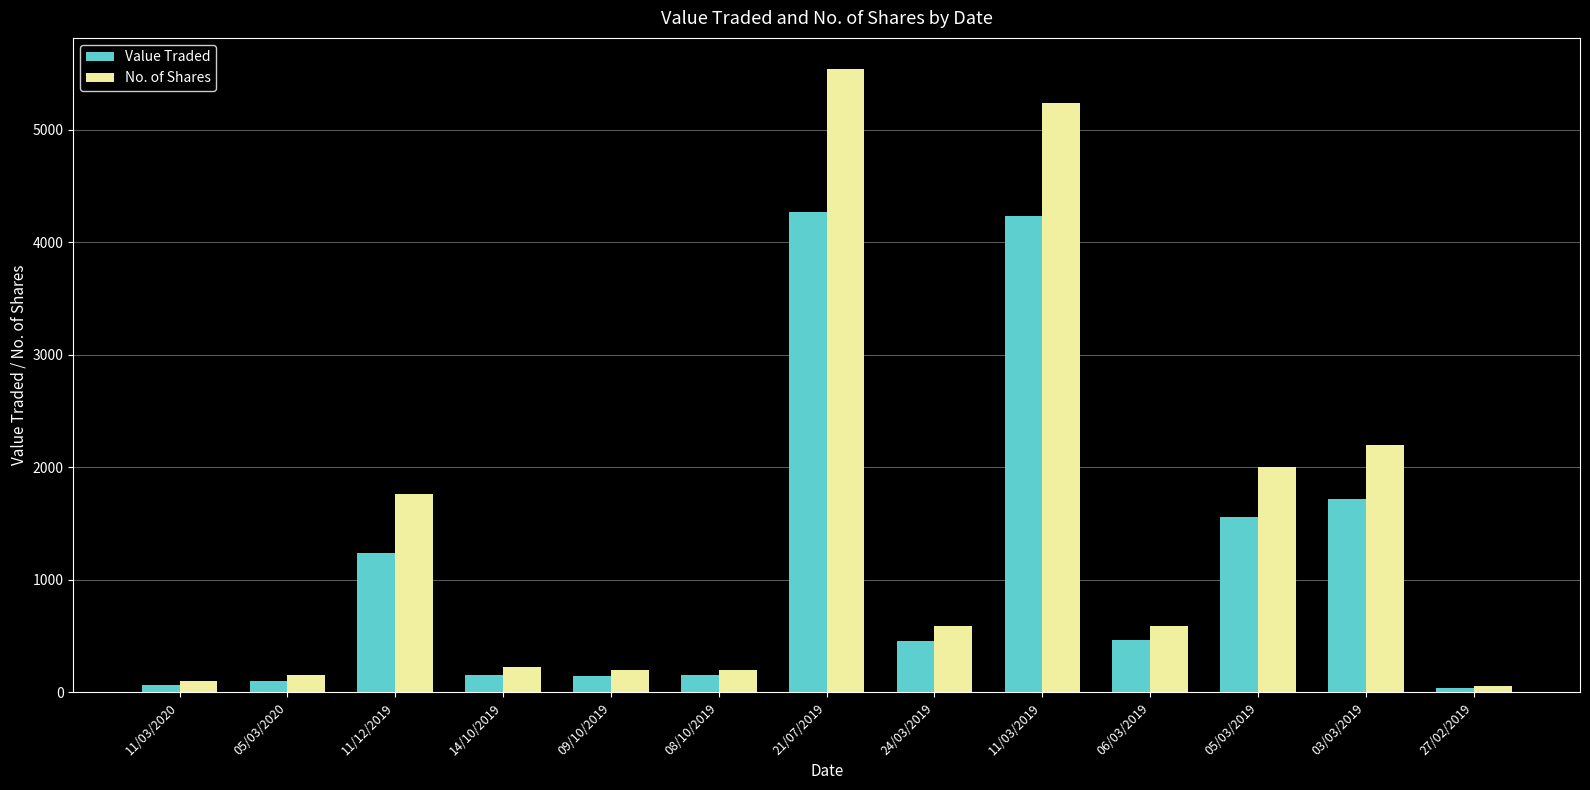

What is the label of the 2nd bar from the right?

03/03/2019